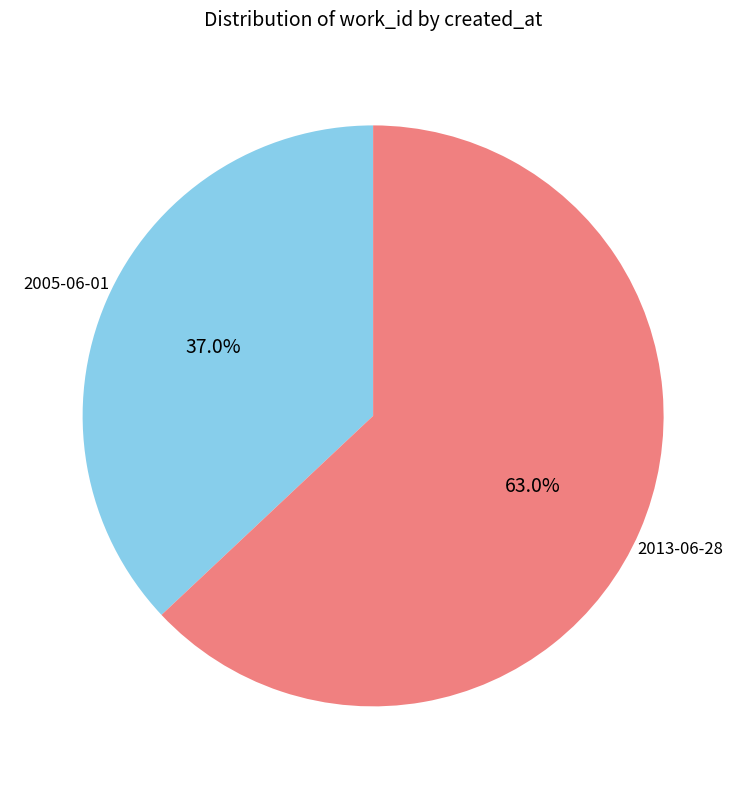

Is it true that 2013-06-28 is 63% of the pie?

True